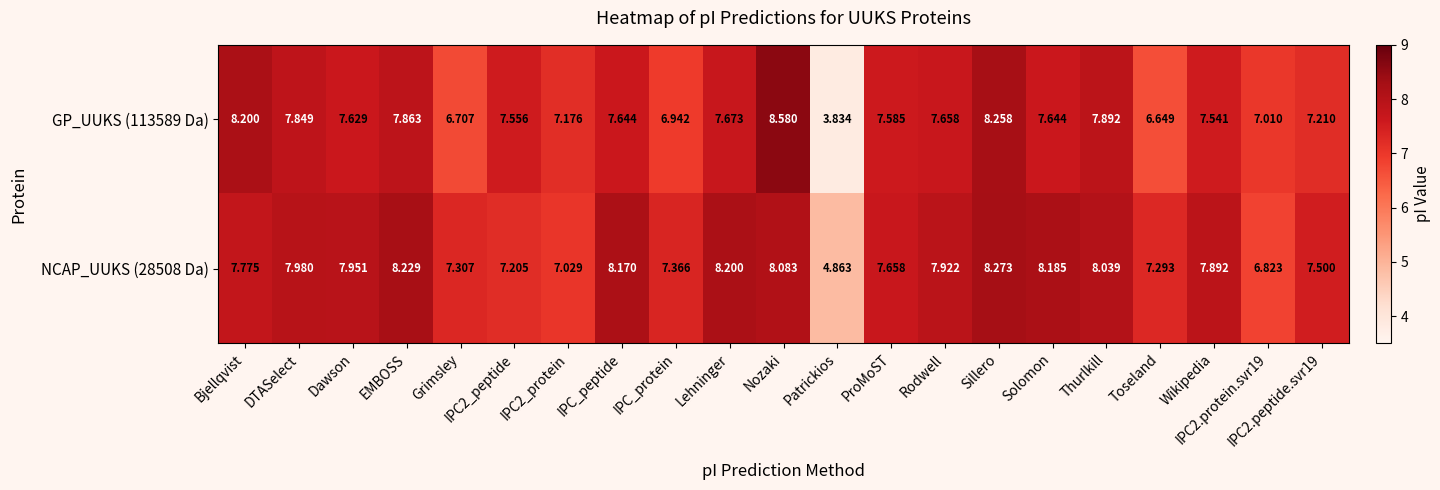

Count the number of categories in the chart.

21